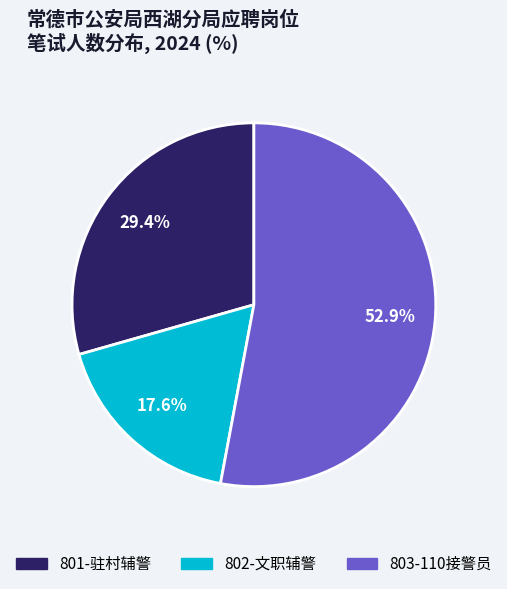

How many slices are in this pie chart?

3